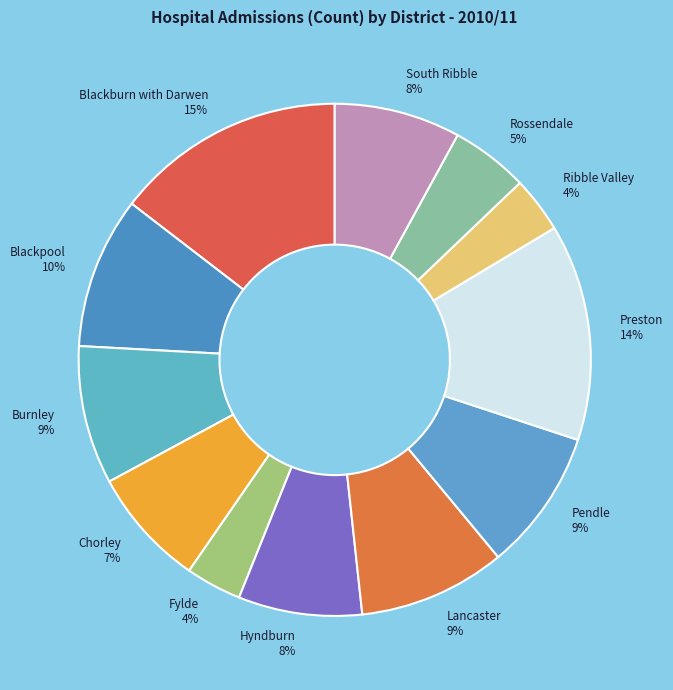

Count the number of slices in the pie.

12